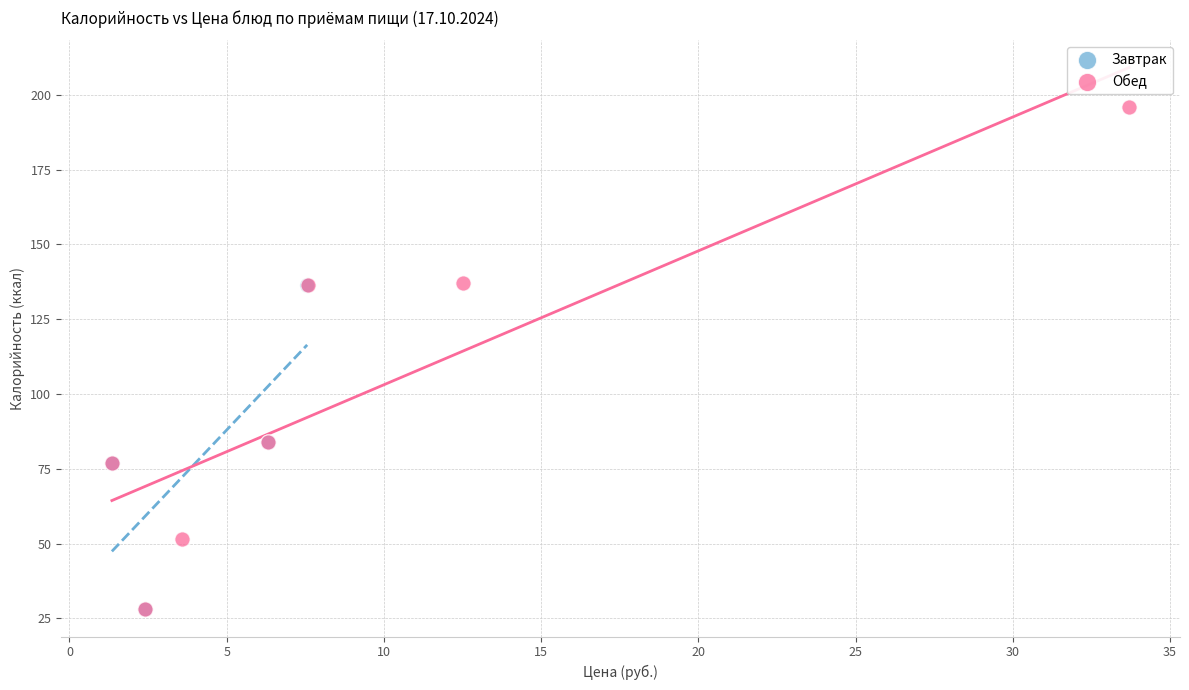

Which series reaches the maximum Y coordinate?

Обед